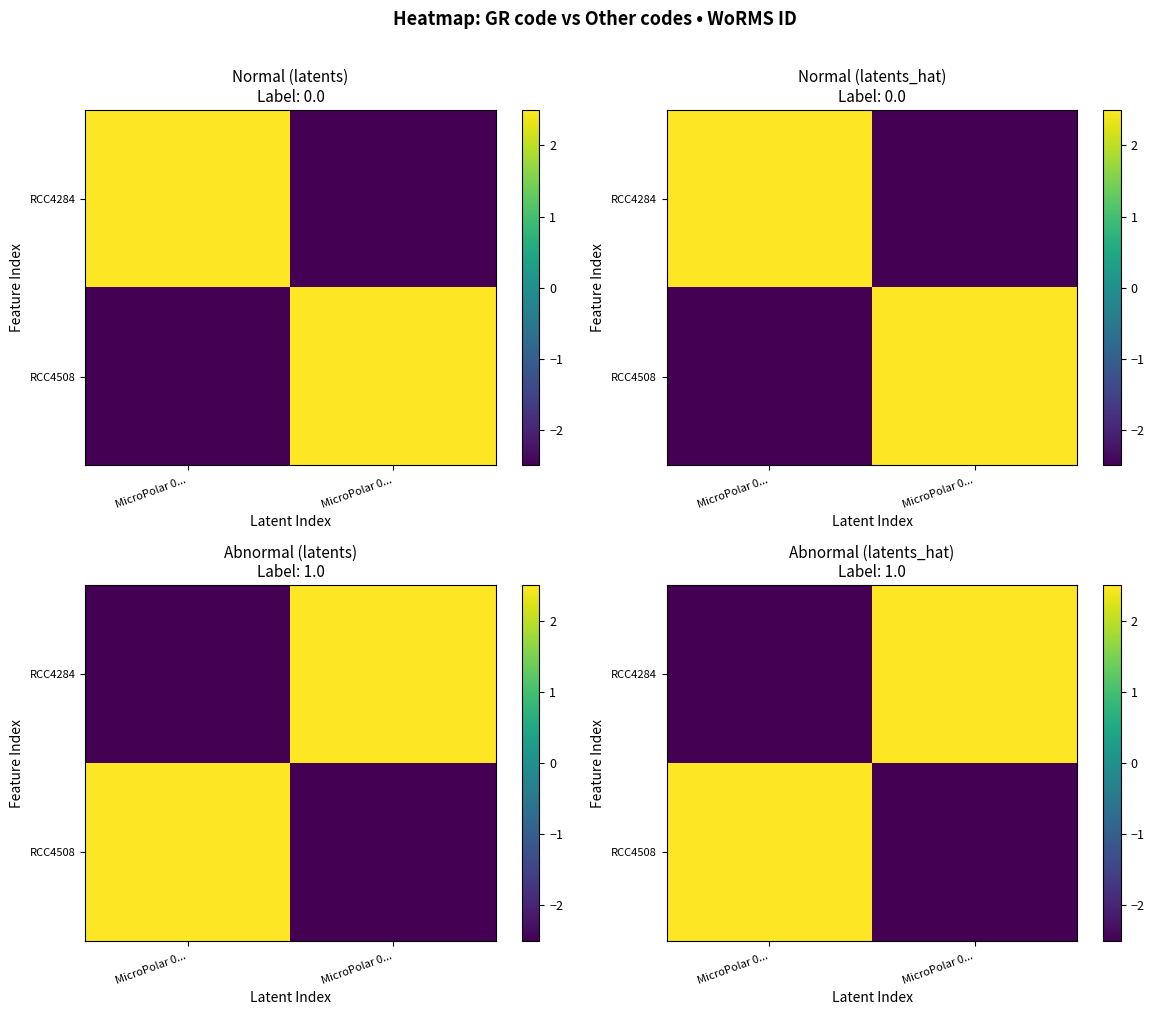

How many negative values does the RCC4284 series have?

1